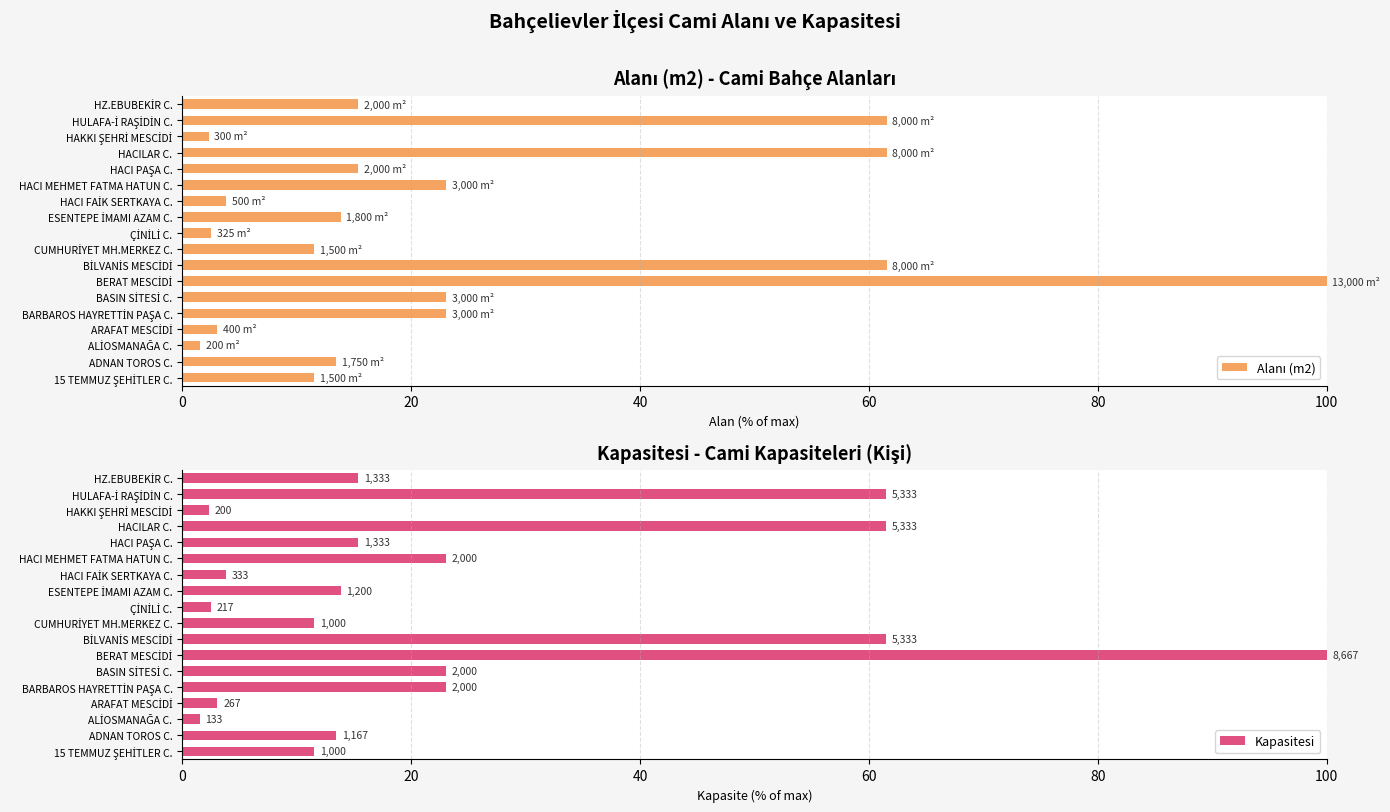

How many bars are there in total?

36